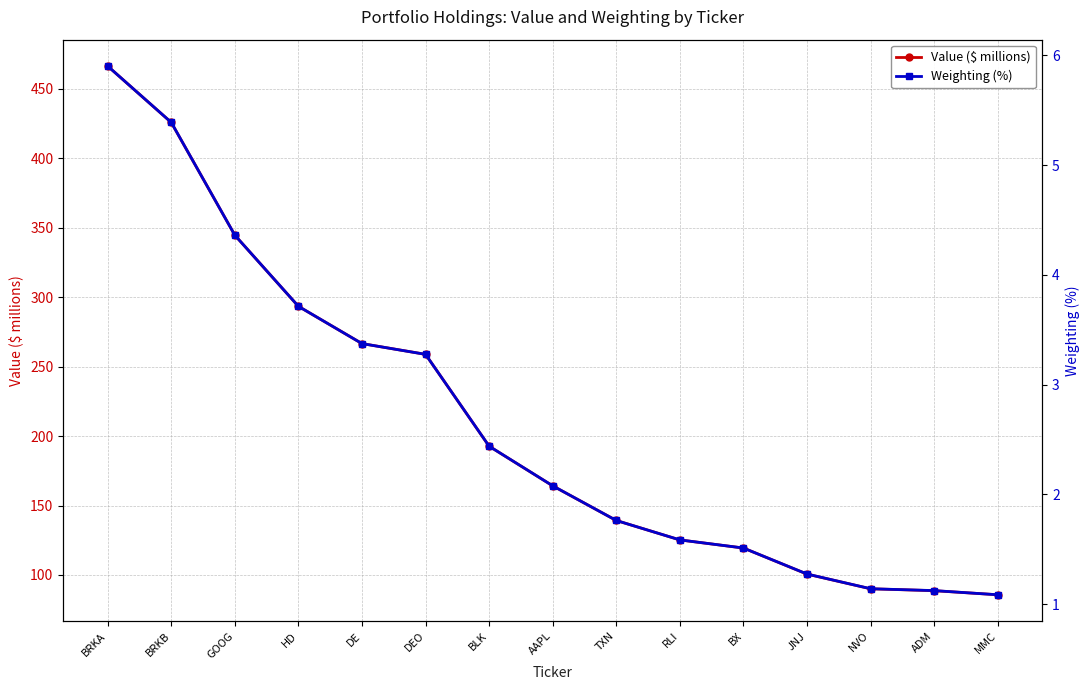

At which label does Weighting (%) reach its minimum?

MMC